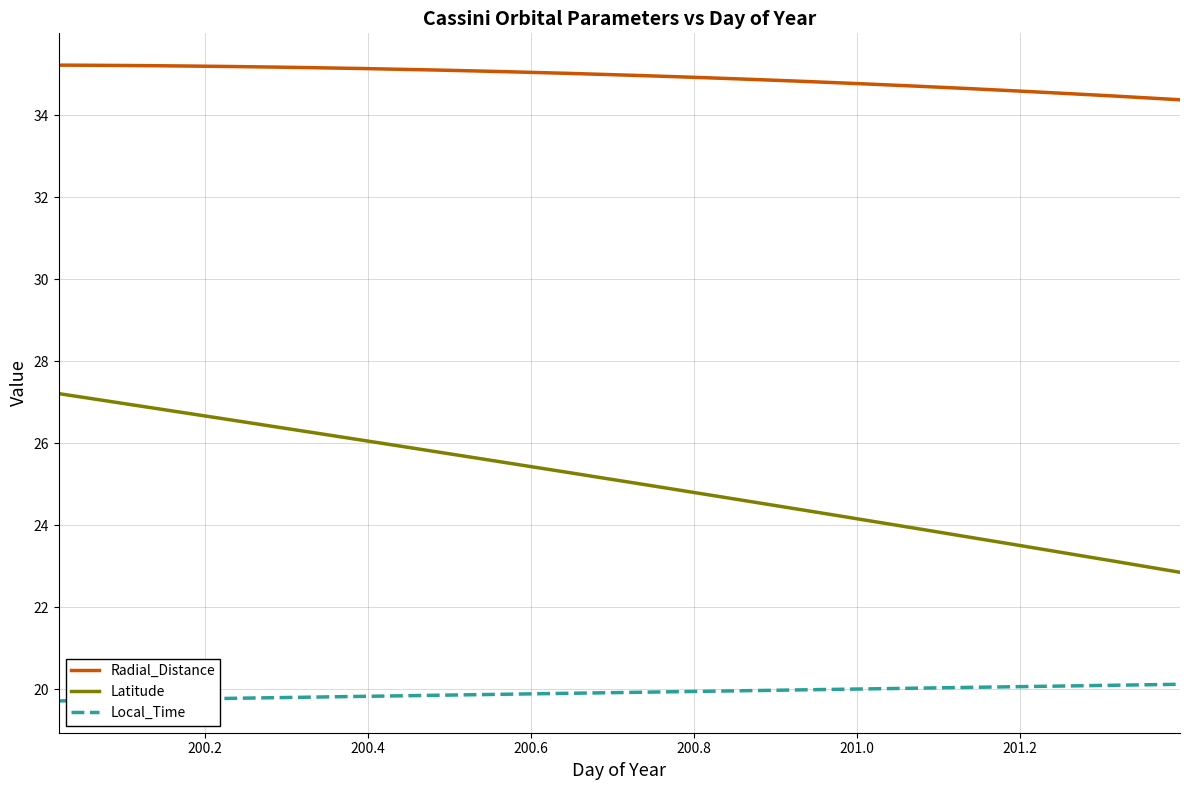

Which series has the largest total across all categories?

Radial_Distance